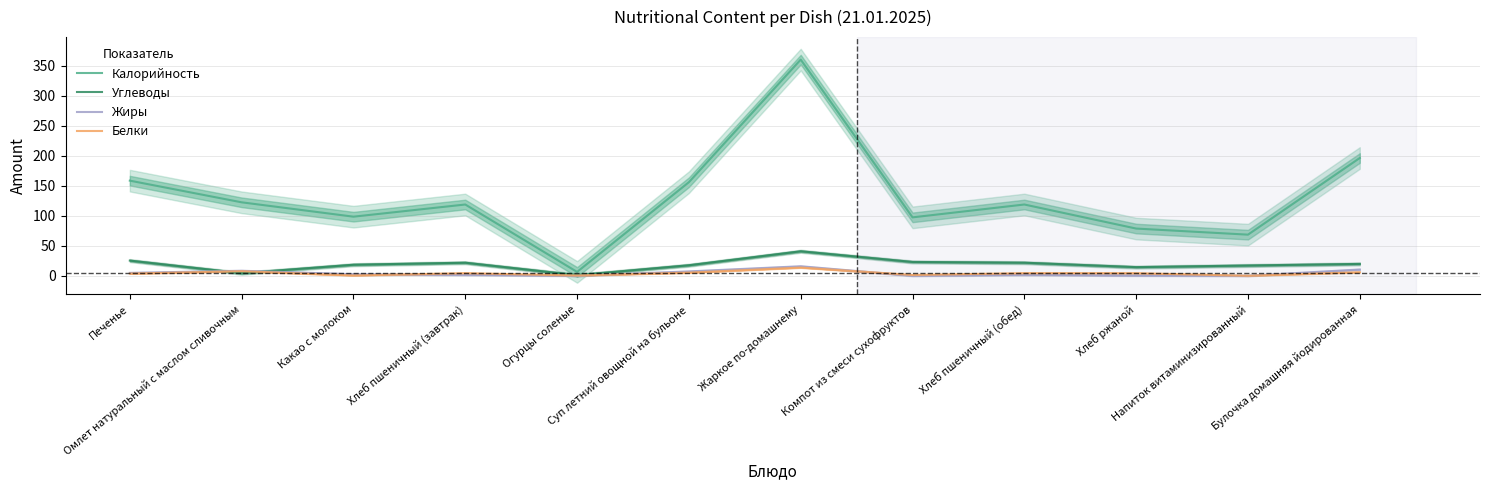

At which category does Углеводы reach its first local peak?

Хлеб пшеничный (завтрак)